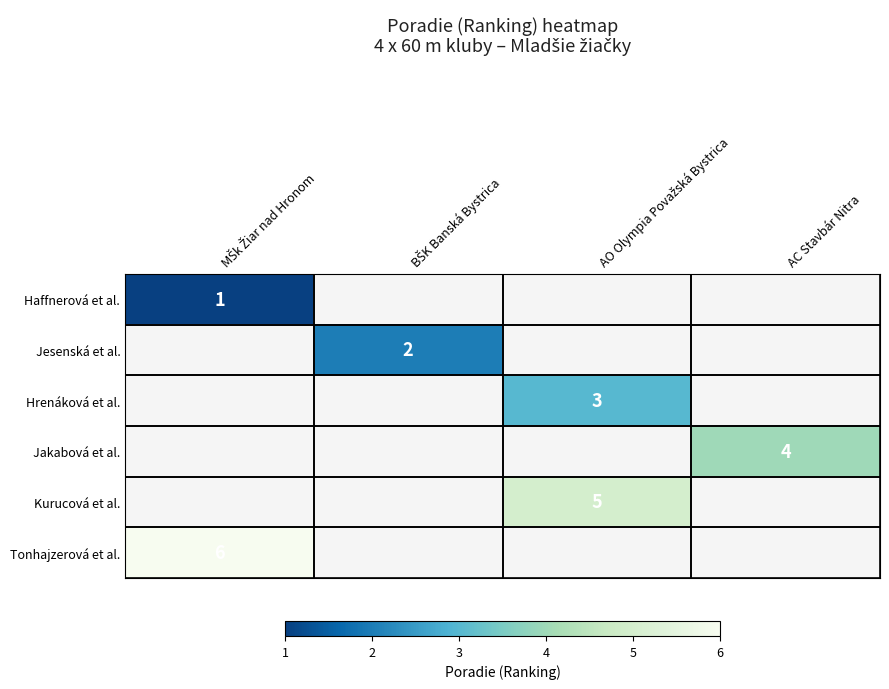

Is the value of Haffnerová et al. at BŠK Banská Bystrica greater than the value of Hrenáková et al. at AO Olympia Považská Bystrica?

No